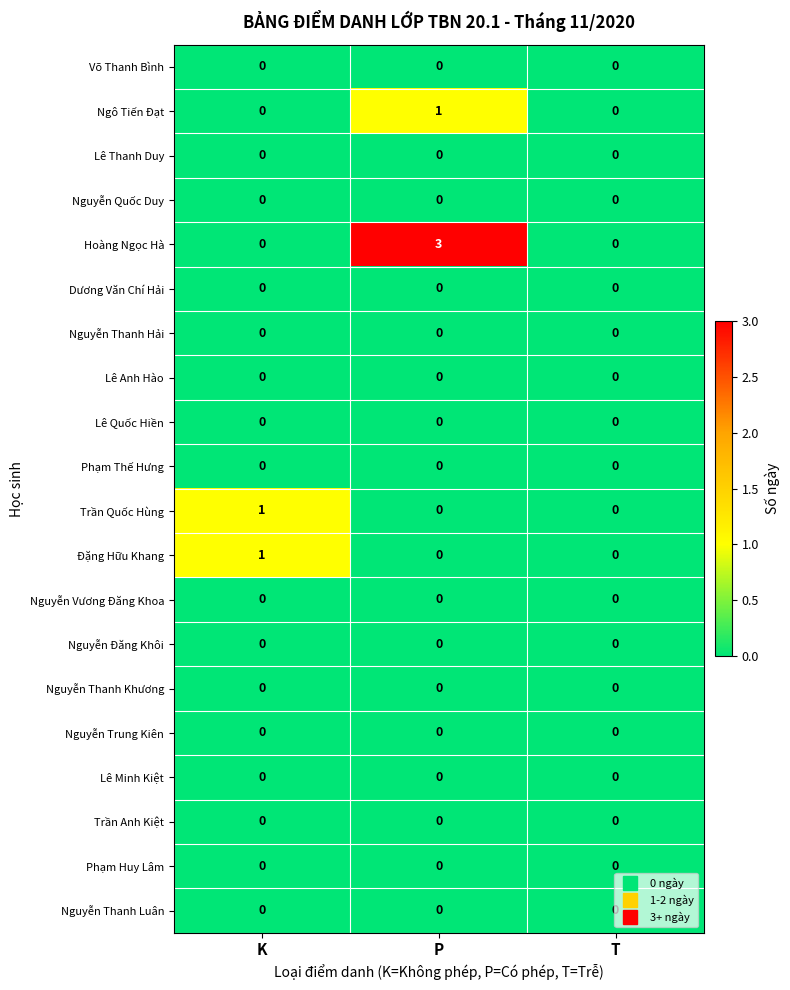

Which series has the largest total across all categories?

Hoàng Ngọc Hà